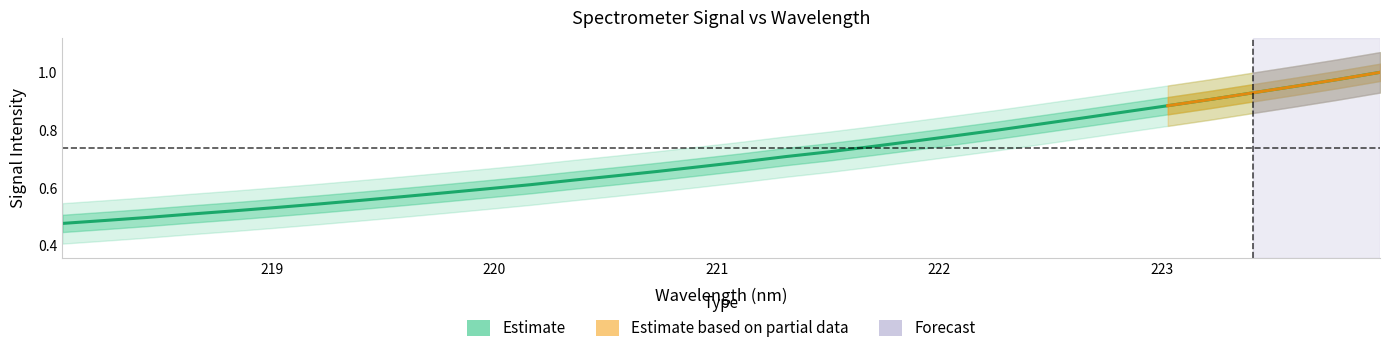

What is the difference between the maximum and minimum values?

0.5